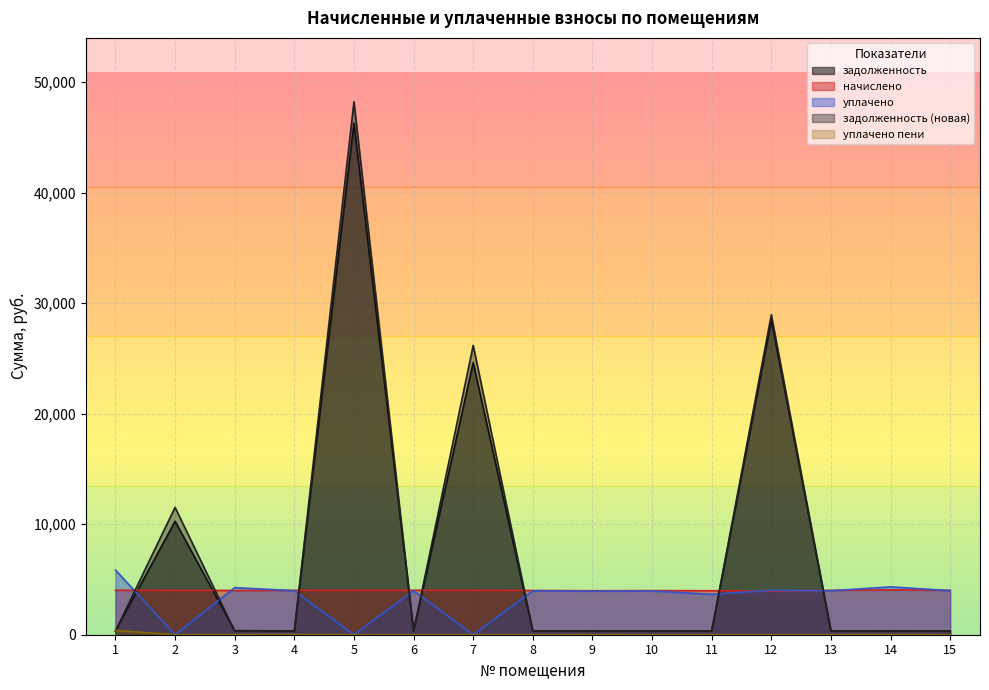

What is the difference between the maximum and minimum values in the задолженность (новая) series?

47875.0